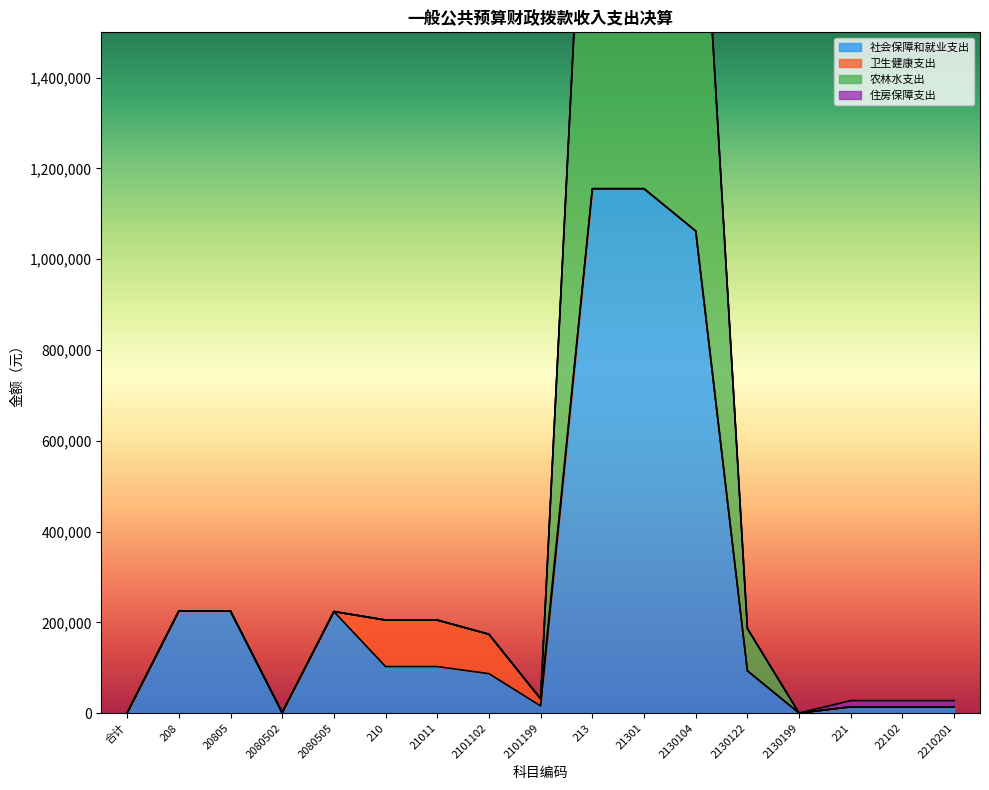

True or false: 社会保障和就业支出 has a value of 143799.0 at 2130122.

False